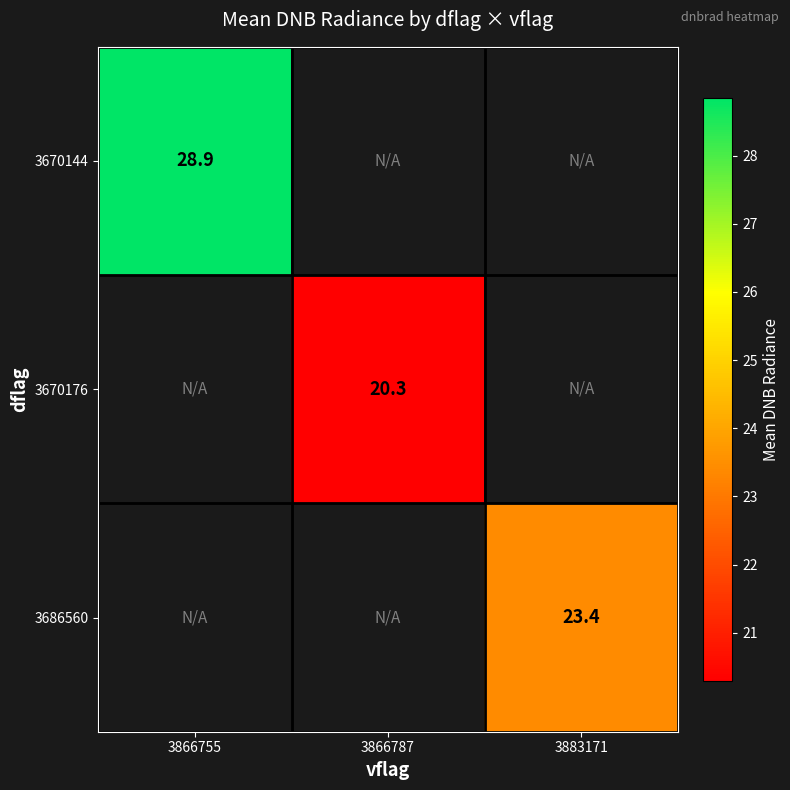

The value of 3670176 at 3866787 is 14.2. True or false?

False